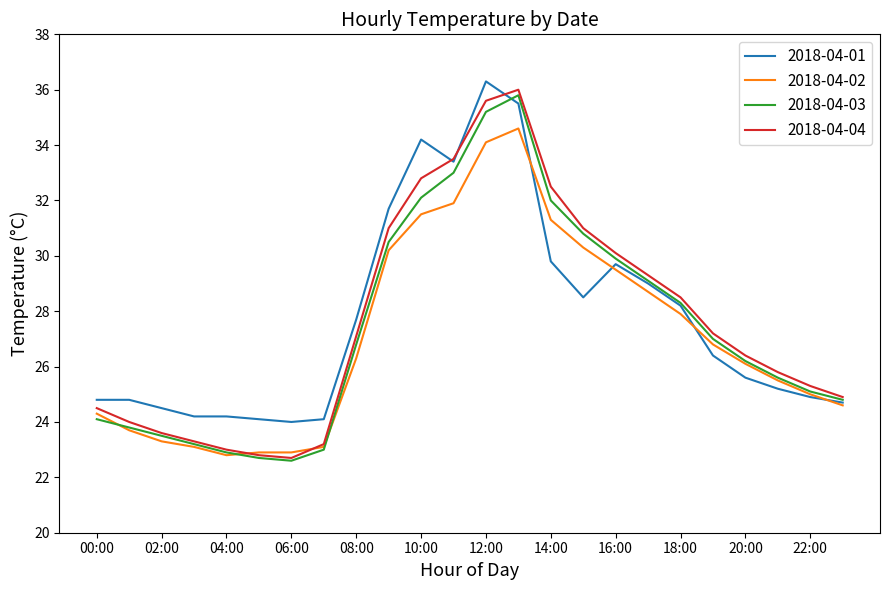

What is the average value of the 2018-04-02 series?

27.1